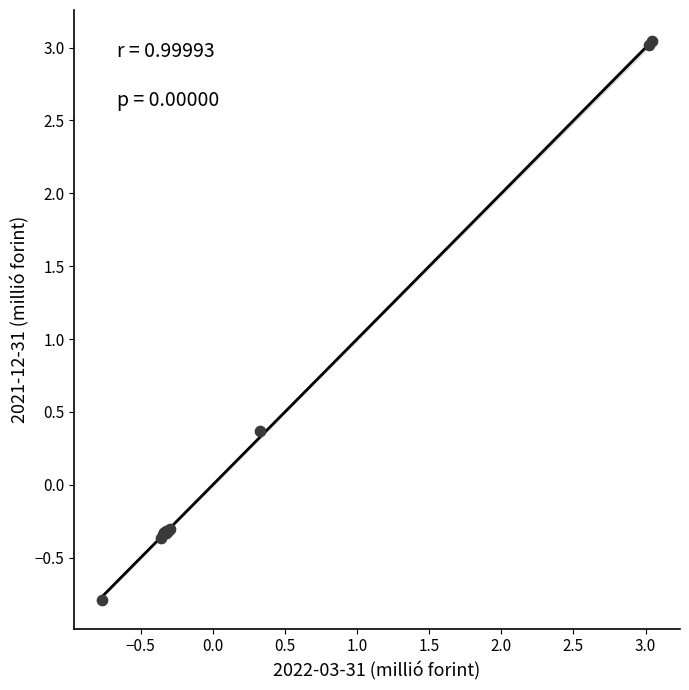

What Y value in the scatter plot is closest to 1?

0.4